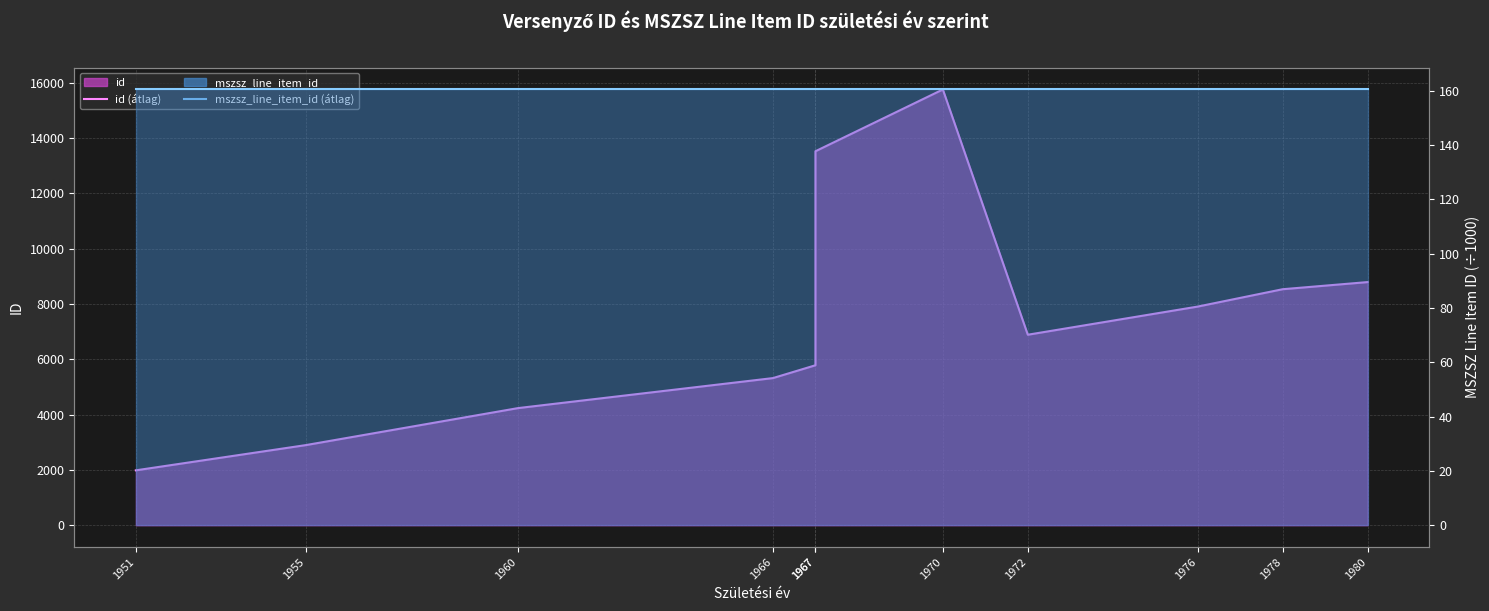

How many data points does each series have?

11